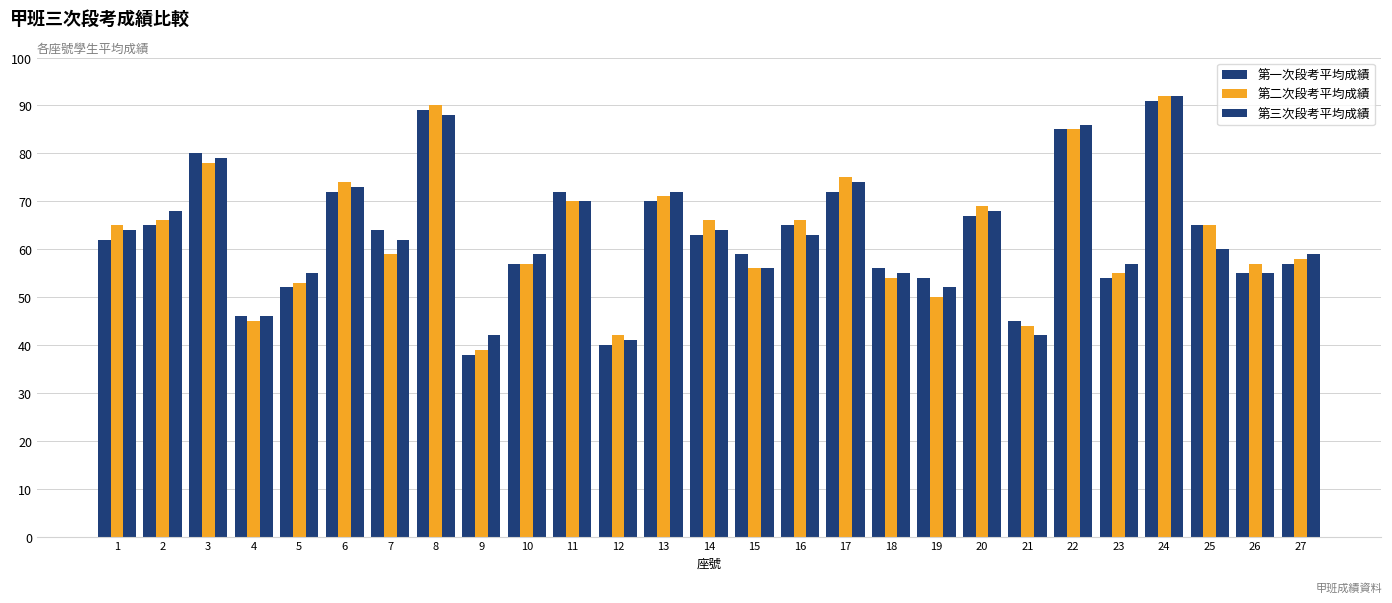

Which series changed the most between 17 and 19?

第二次段考平均成績